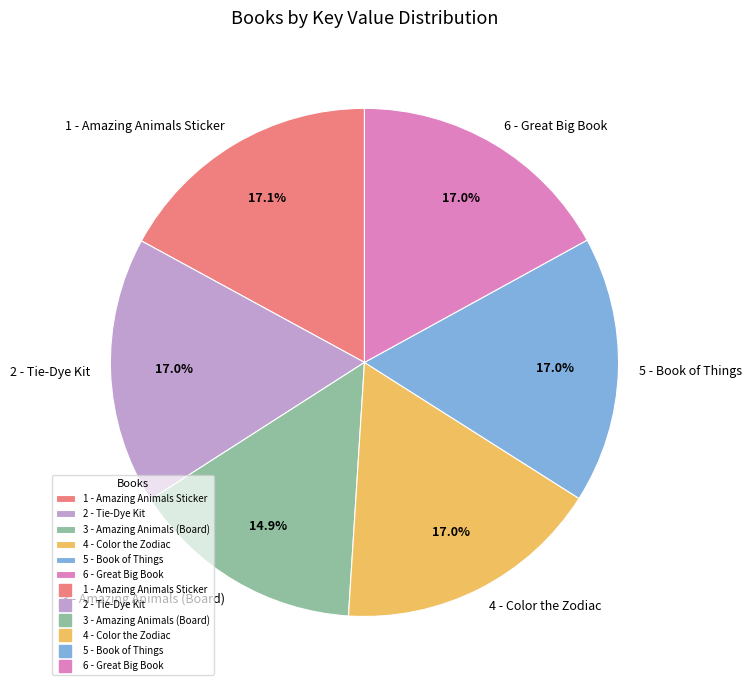

How much of the chart is everything except 6 - Great Big Book?

83.0%